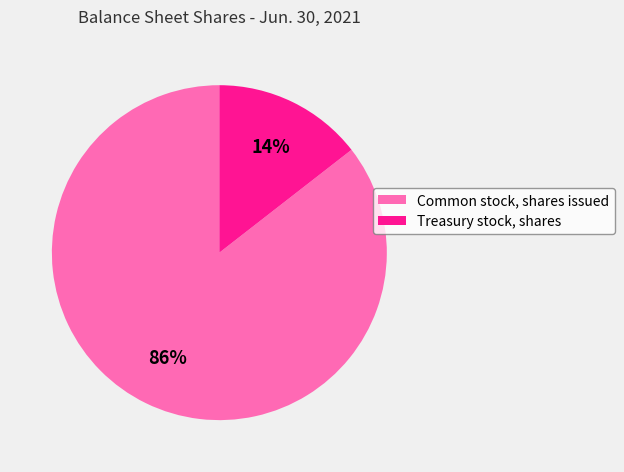

Approximately how many times larger is the value at Treasury stock, shares compared to Common stock, shares issued?

0.2